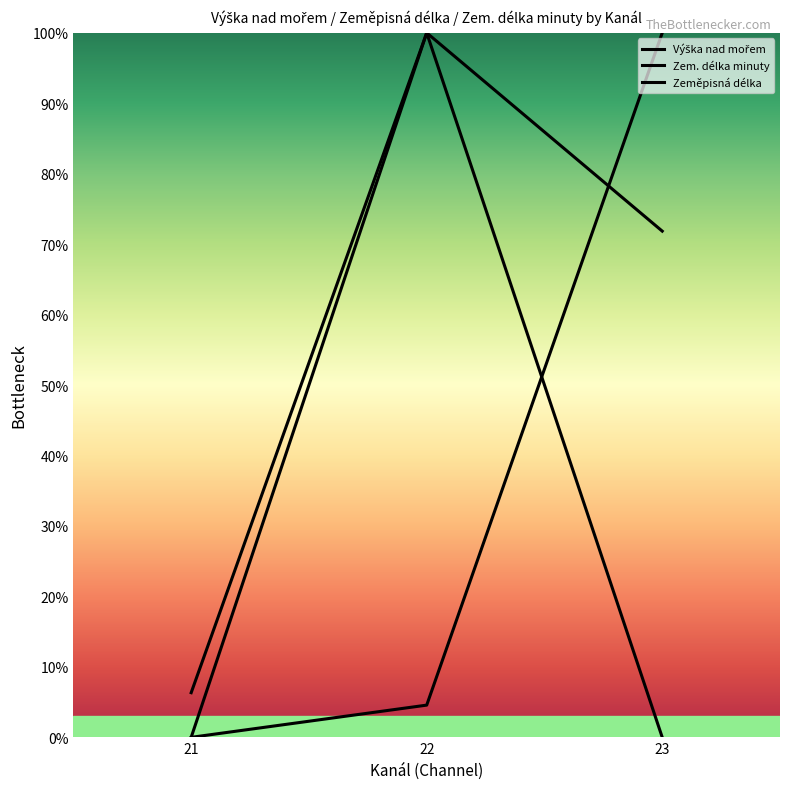

At how many categories does at least one series exceed 89?

2